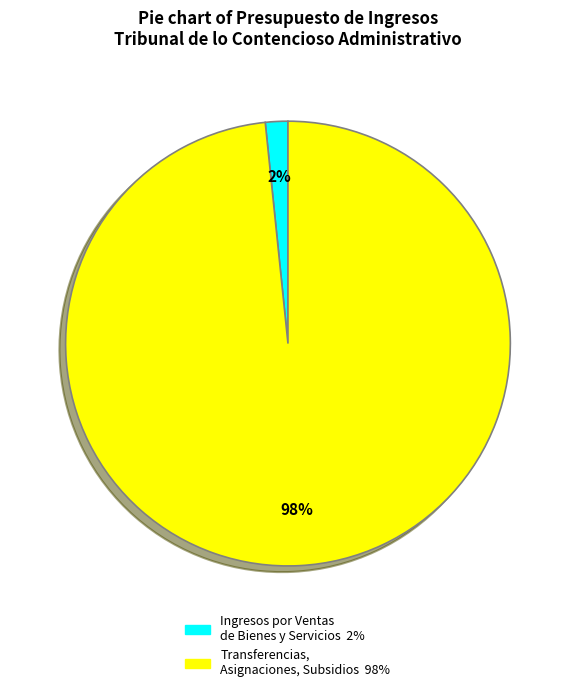

To the nearest percent, what is the average slice percentage?

50%